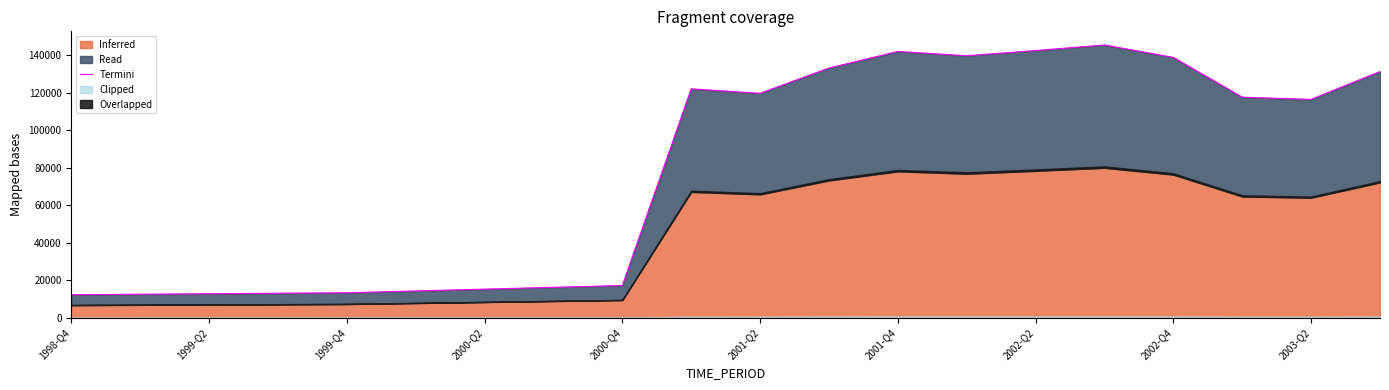

What is the difference between the maximum and minimum values?

133111